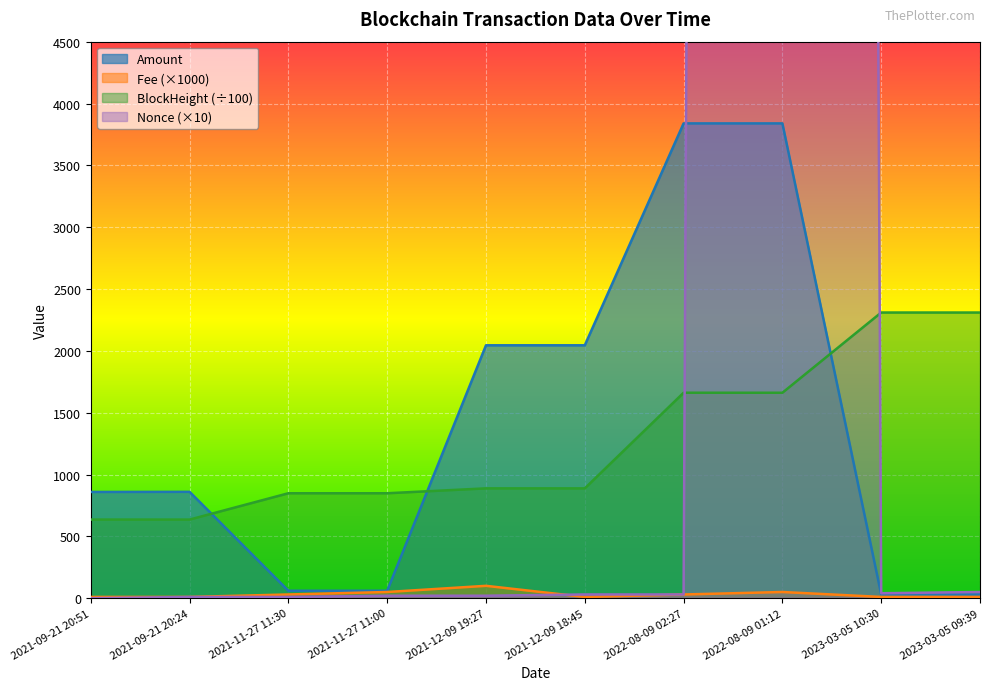

What is the label of the 10th point from the right?

2021-09-21 20:51